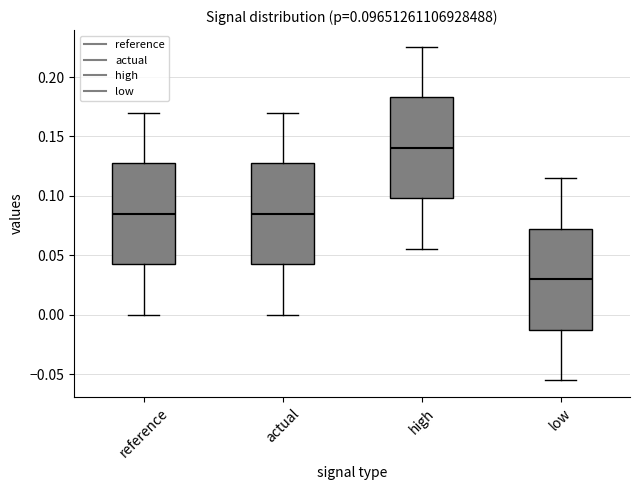

Which box's median line is the lowest?

low